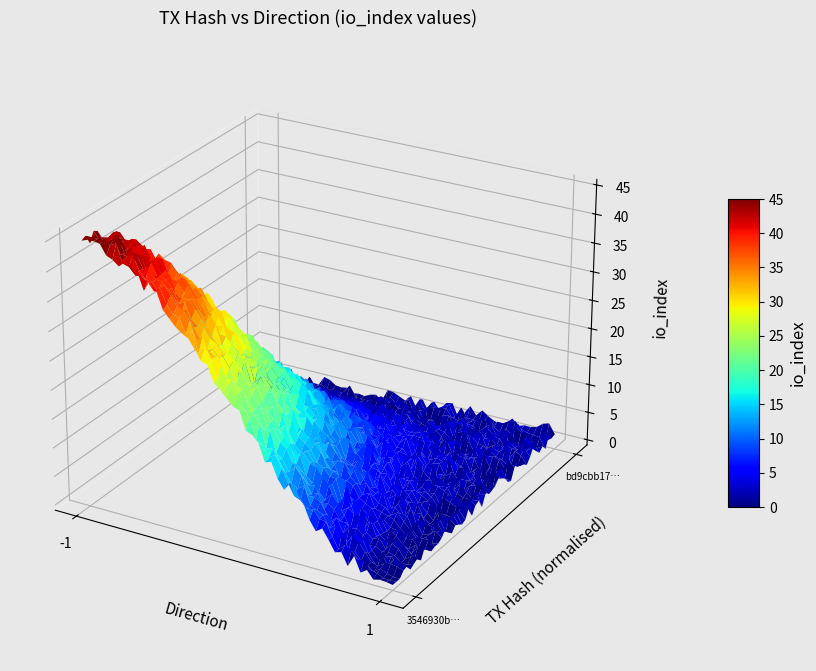

What is the sum of the 3546930be375ace4a0bd12d4500e26d60ce492b values at io_index and direction?

44